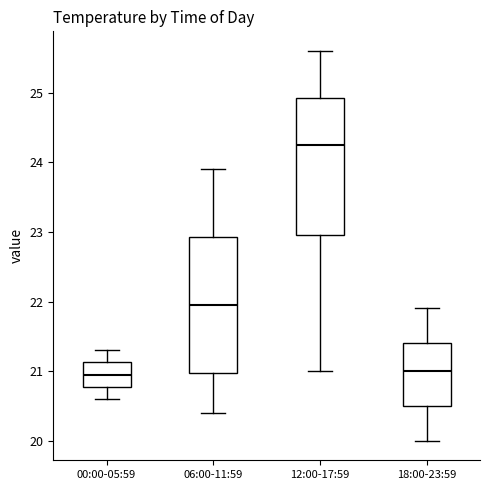

Where is the lower edge of the box for 12:00-17:59 on the y-axis? The values are not printed on the chart, so give them approximately, as read against the axis.

23.0